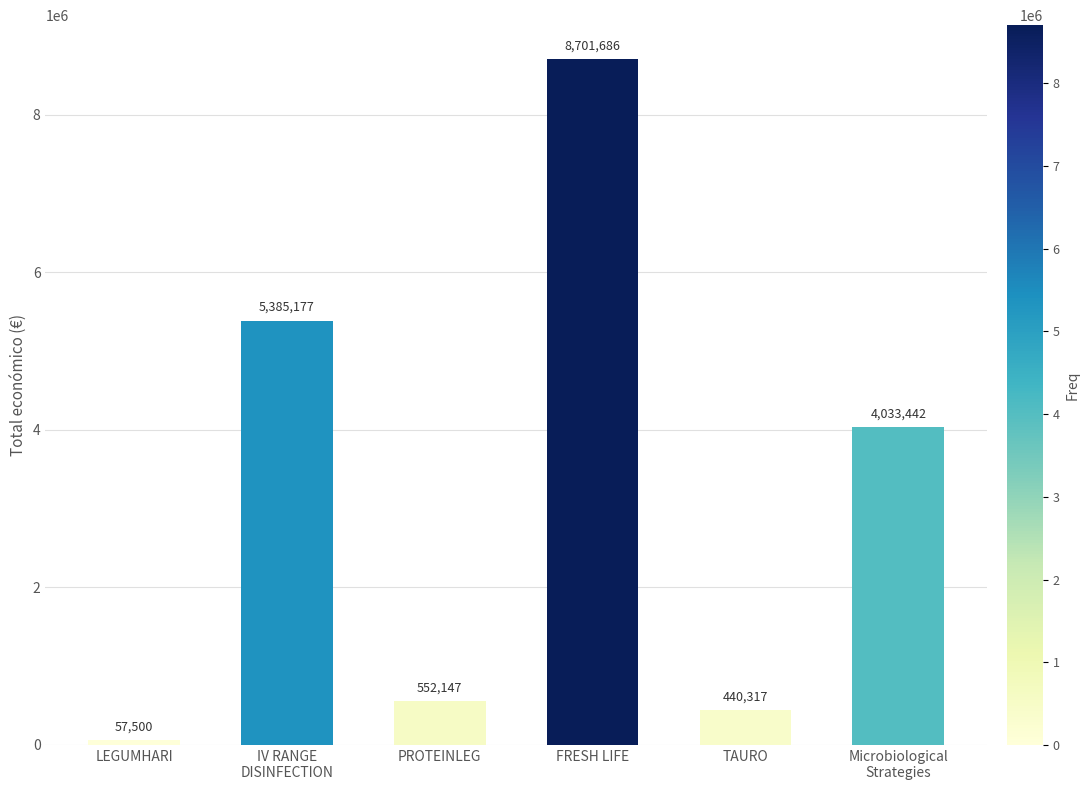

What is the difference between the maximum and second lowest values?

8261369